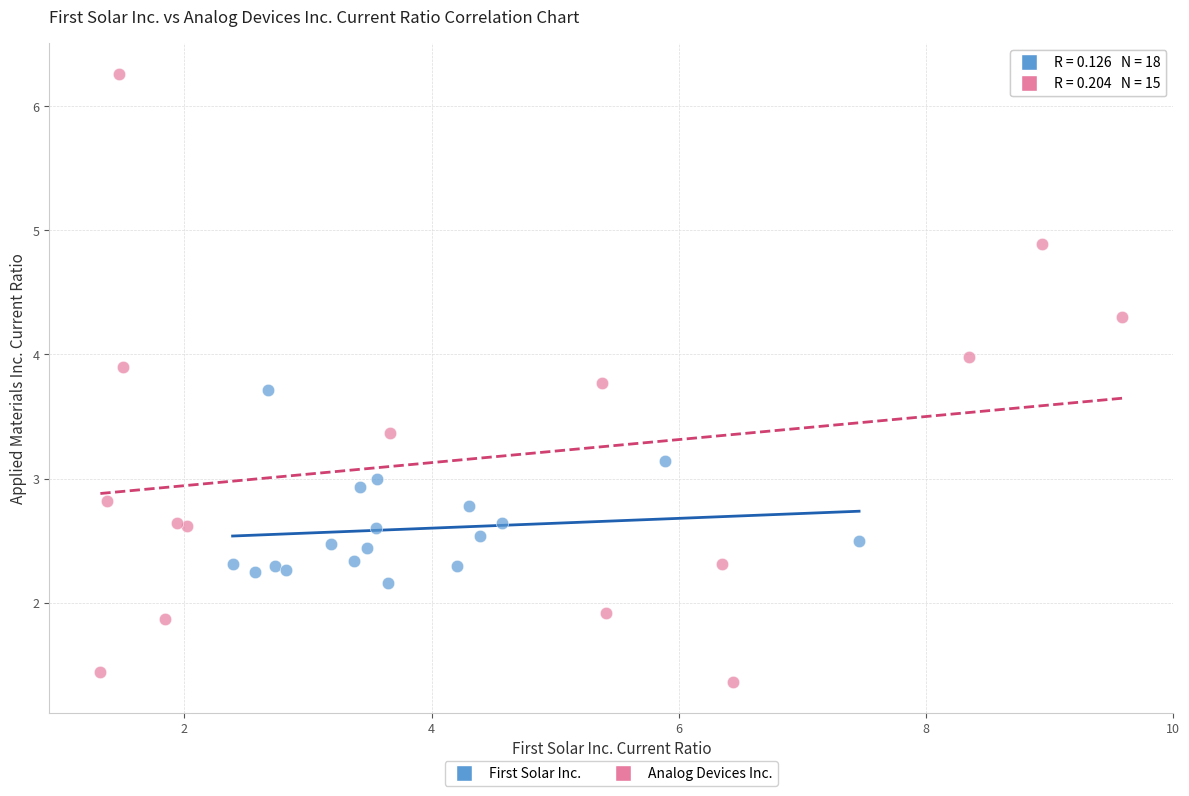

Which series reaches the maximum Y coordinate?

Analog Devices Inc.